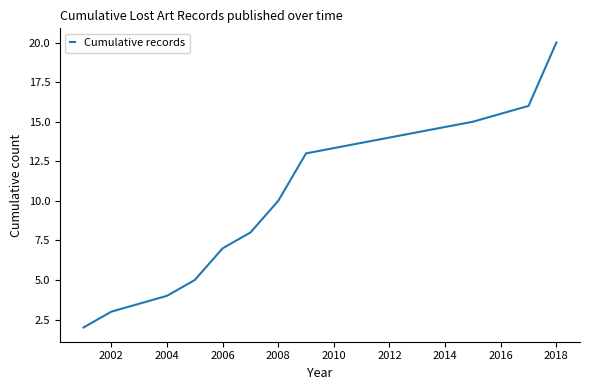

What is the maximum value shown in the chart?

20